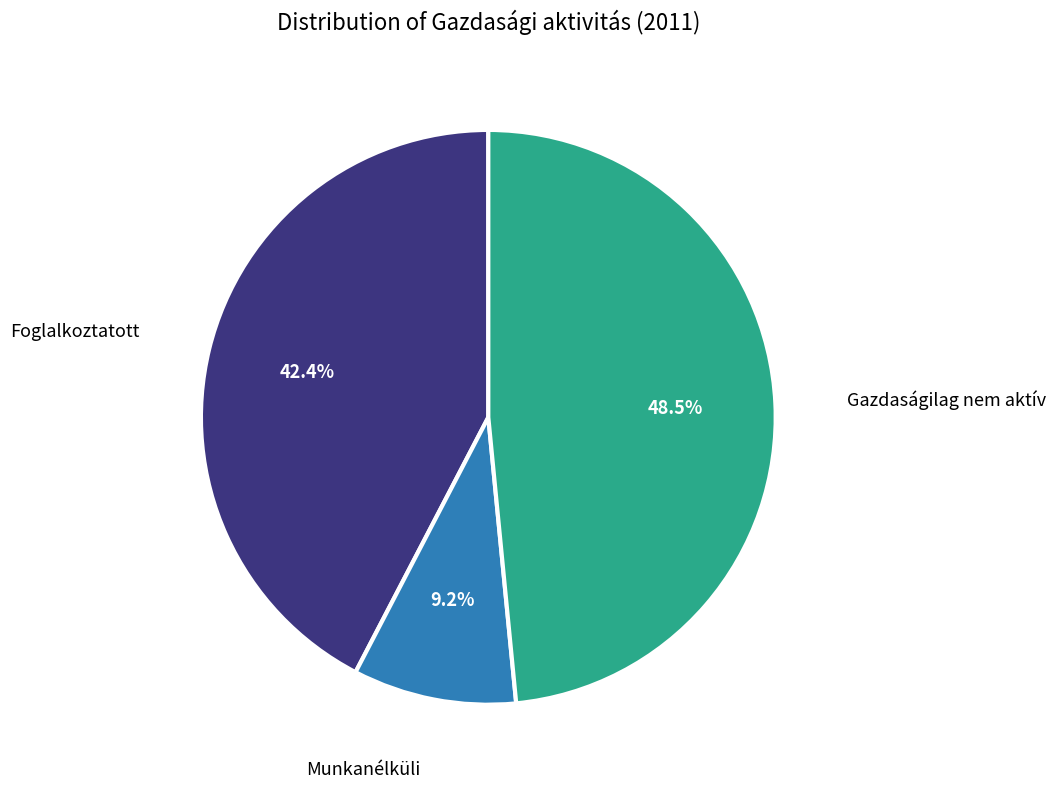

Is there any slice that represents more than half of the pie?

No